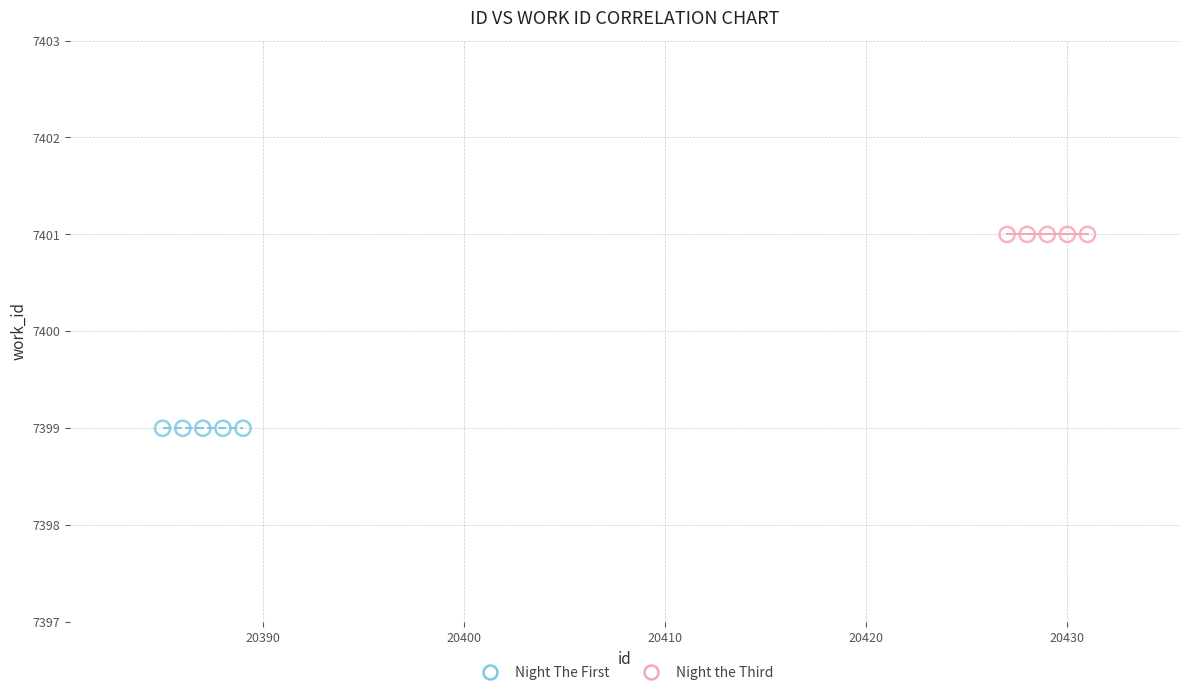

Which series reaches the minimum Y coordinate?

Night The First